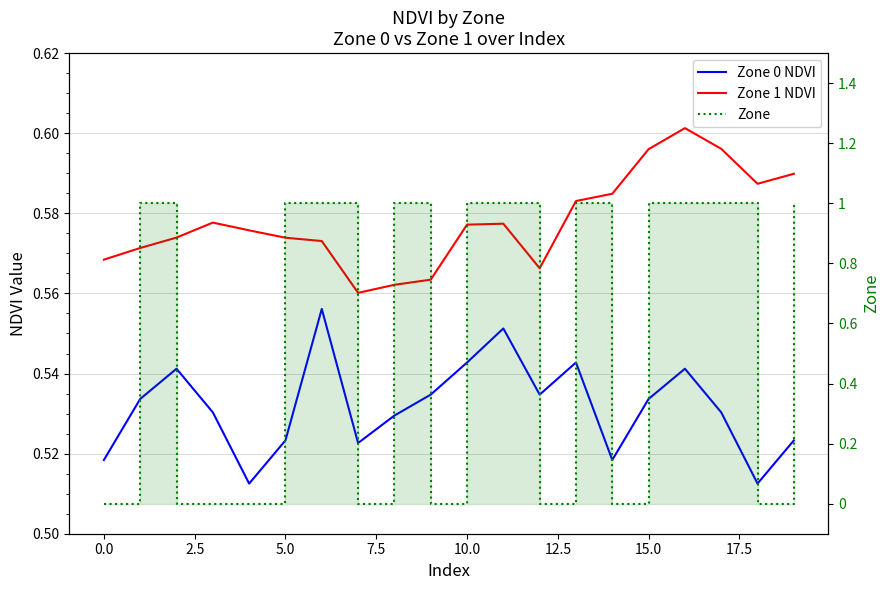

True or false: Zone 1 NDVI and Zone 0 NDVI cross at least once.

False